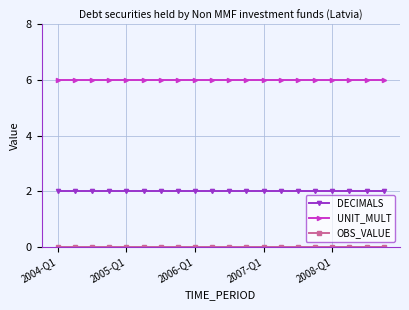

True or false: DECIMALS and UNIT_MULT cross at least once.

False